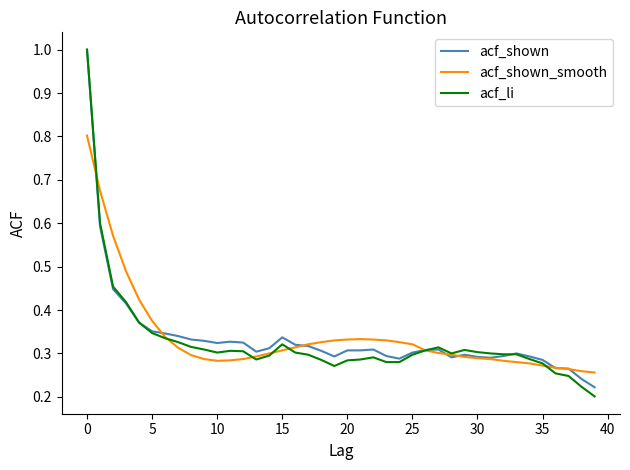

Which series has the largest range (max minus min)?

acf_li